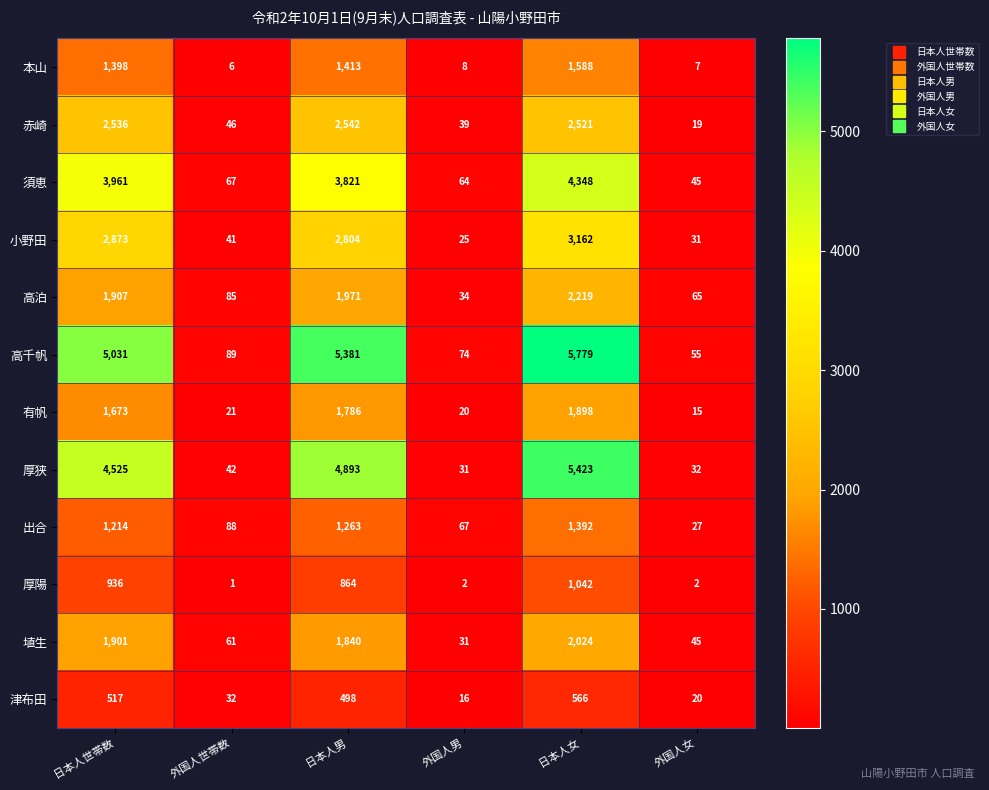

What is the maximum value shown in the chart?

5779